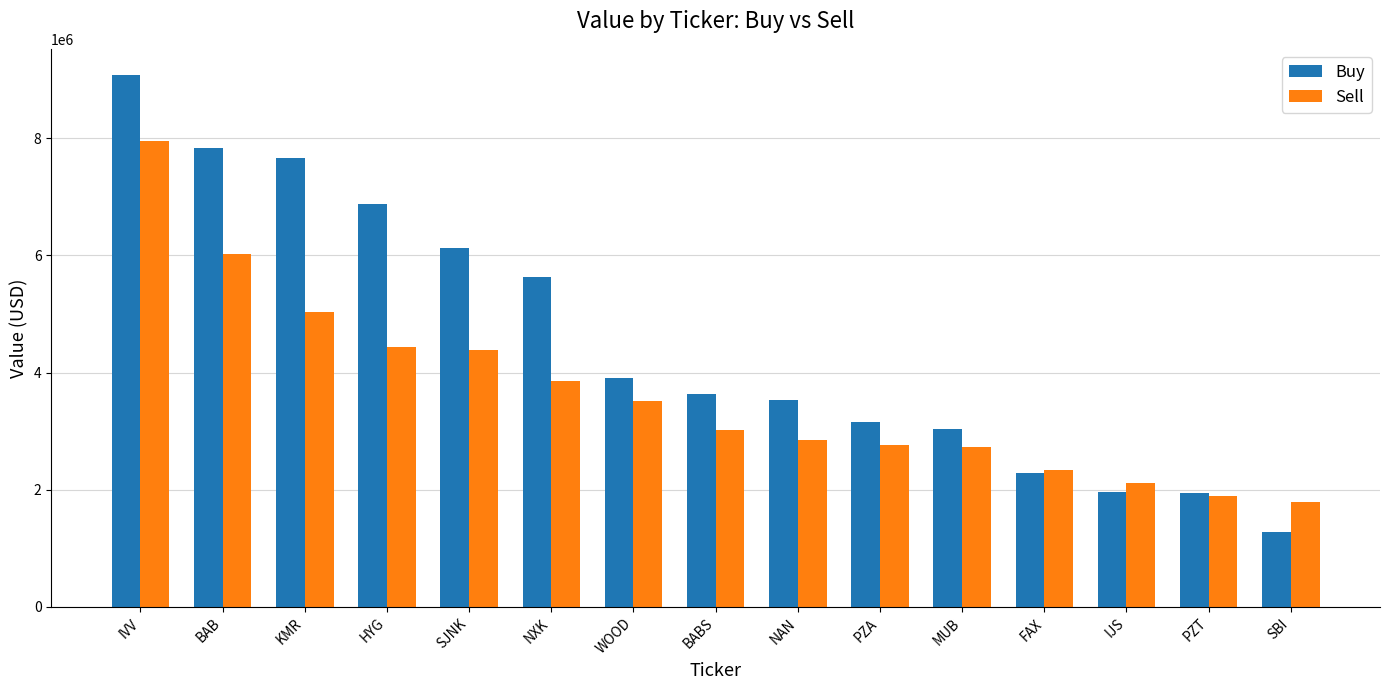

Between KMR and NAN, which series saw the biggest shift?

Buy